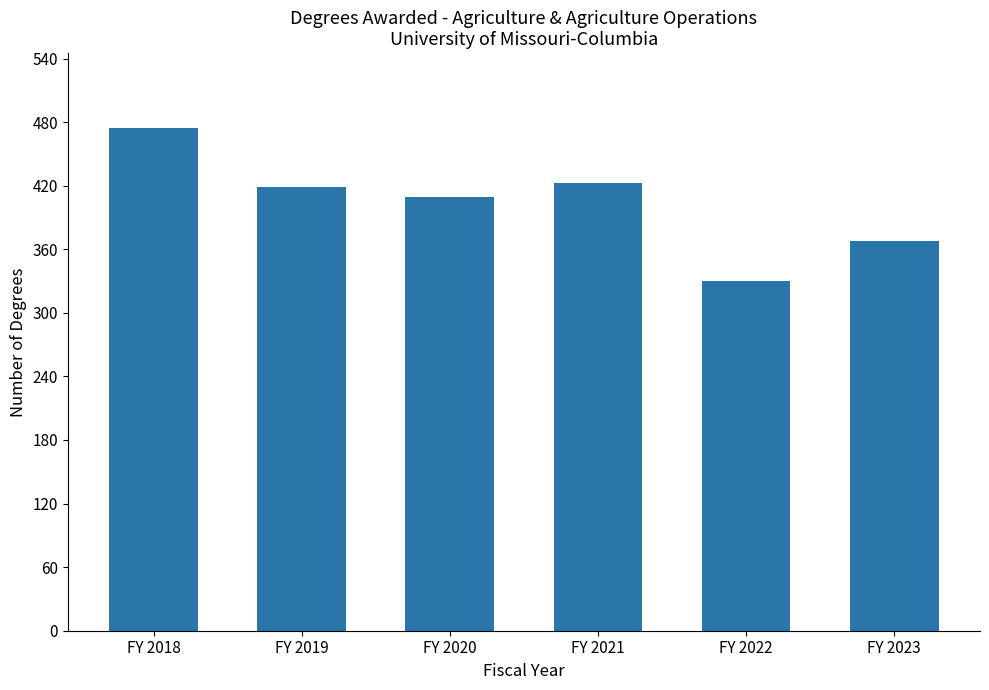

Where is the data nearest to the value 402?

FY 2020